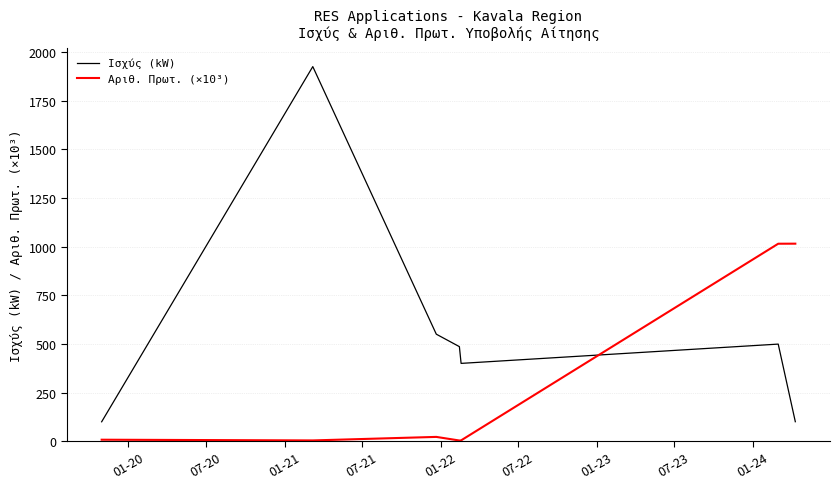

What is the greatest value displayed?

1926.0